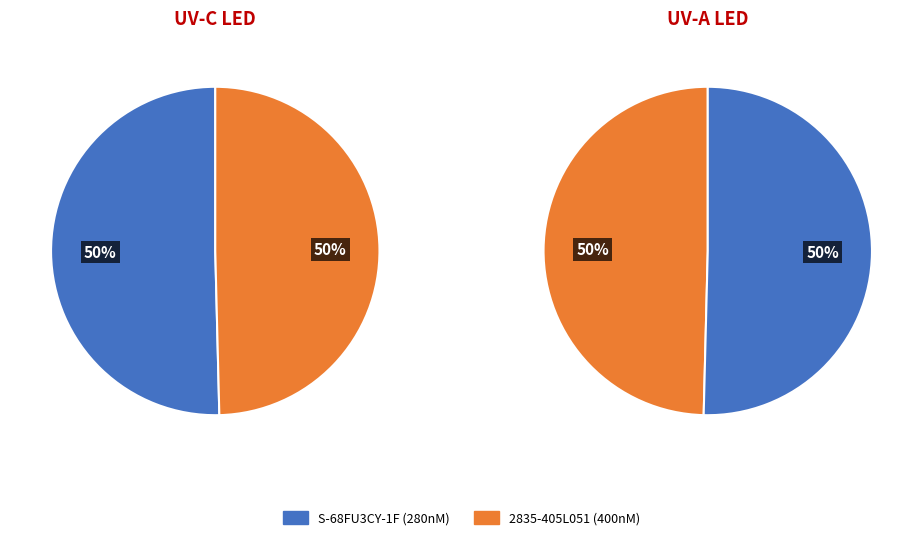

To the nearest percent, what is the combined percentage of 2019-4-3 S-68FU3CY-1F datasheet and UVLED-2835-405L051-0.5W?

100%